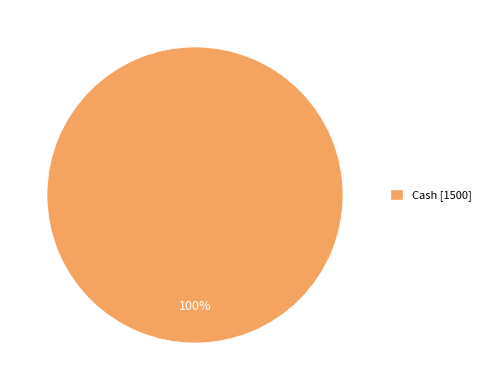

Is there a majority slice in this chart?

Yes